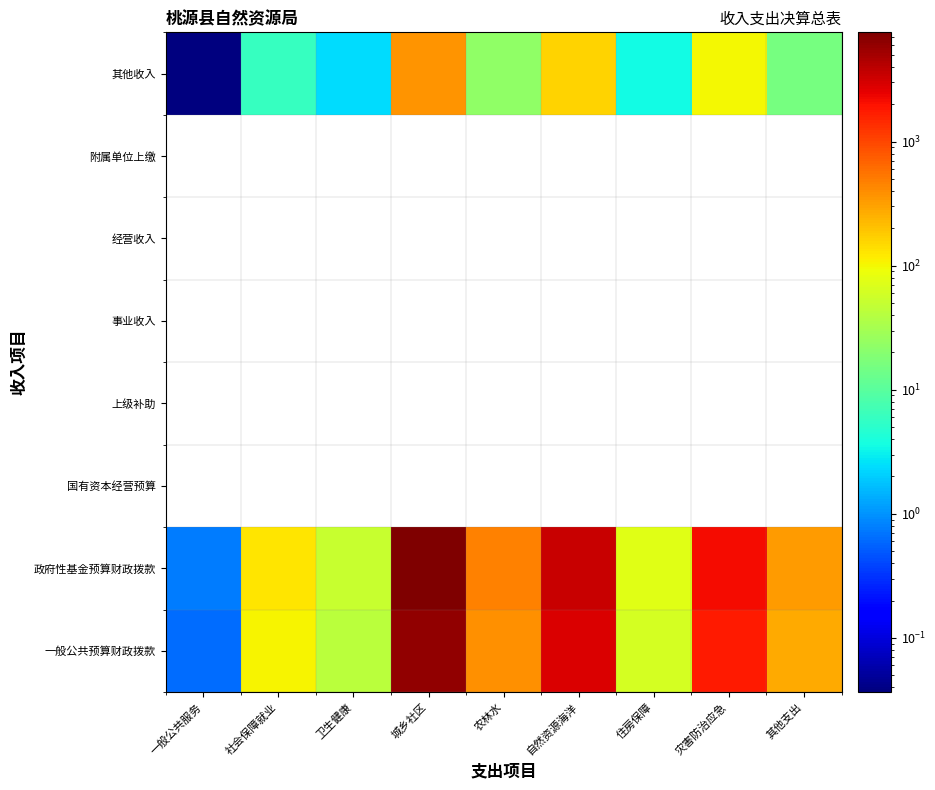

What is the sum of the 一般公共预算财政拨款 values at 灾害防治应急 and 城乡社区?

8018.7